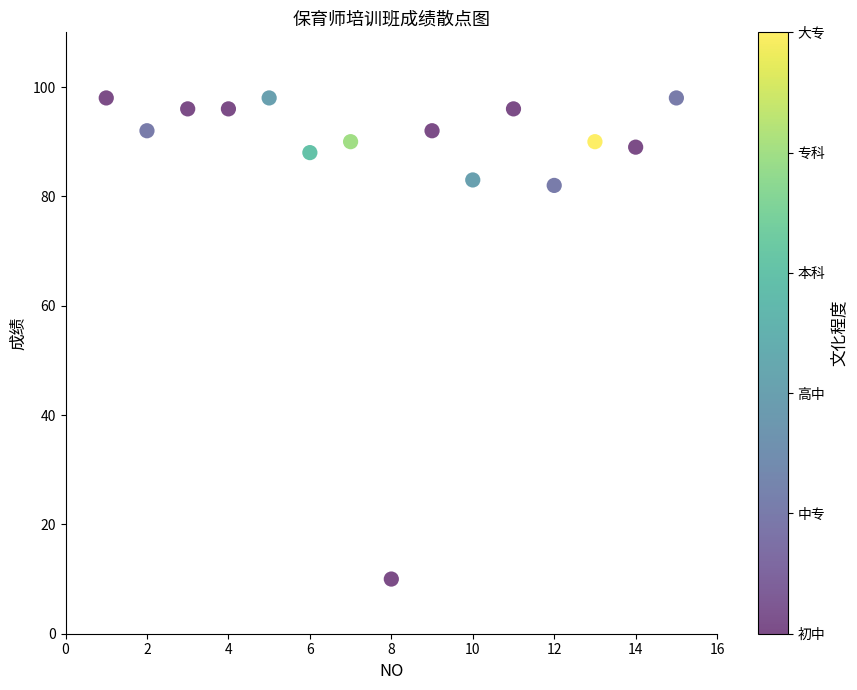

List the coordinates of all points as (Y, X) pairs, reading left to right.

(98, 1)  (92, 2)  (96, 3)  (96, 4)  (98, 5)  (88, 6)  (90, 7)  (10, 8)  (92, 9)  (83, 10)  (96, 11)  (82, 12)  (90, 13)  (89, 14)  (98, 15)